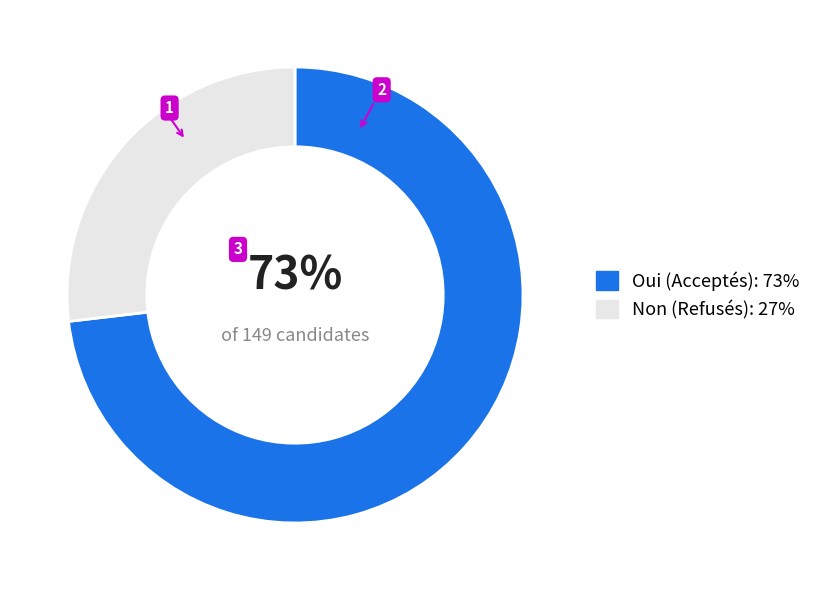

Is the sum of Oui and Non greater than half?

Yes